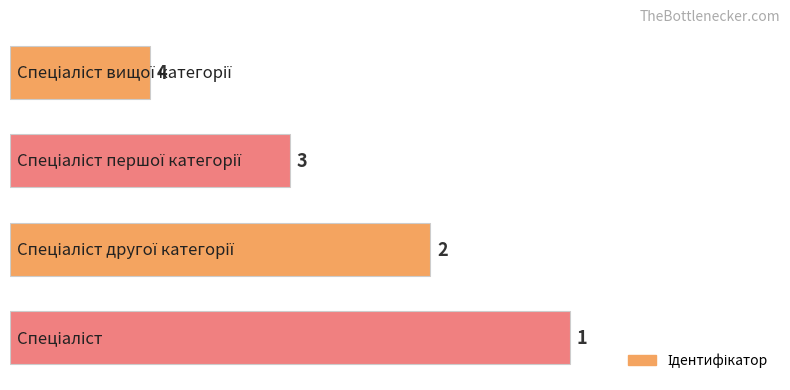

How many values are between 2 and 4?

3